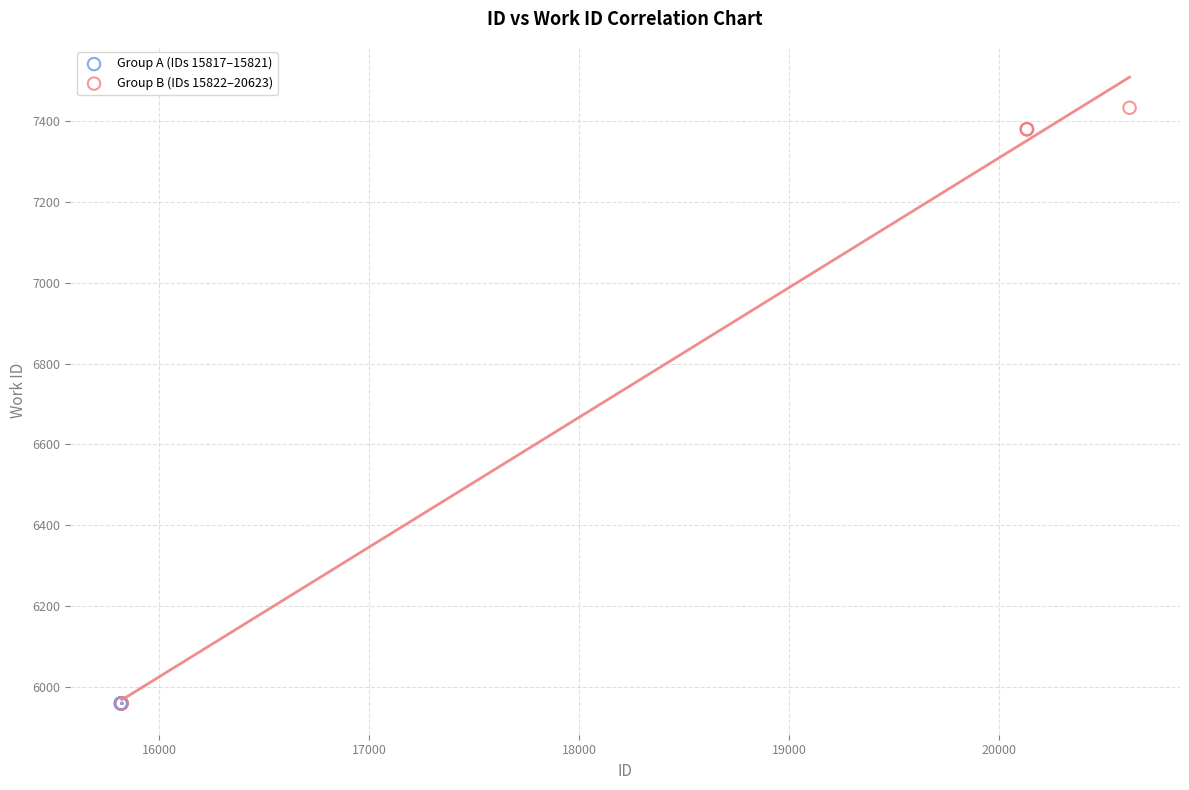

Which series reaches the maximum Y coordinate?

Group B (IDs 15822–20623)